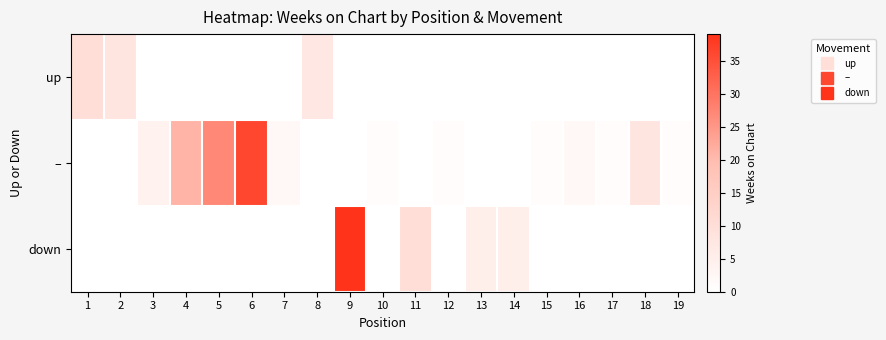

List the series in order of their overall mean, lowest first.

up, down, –